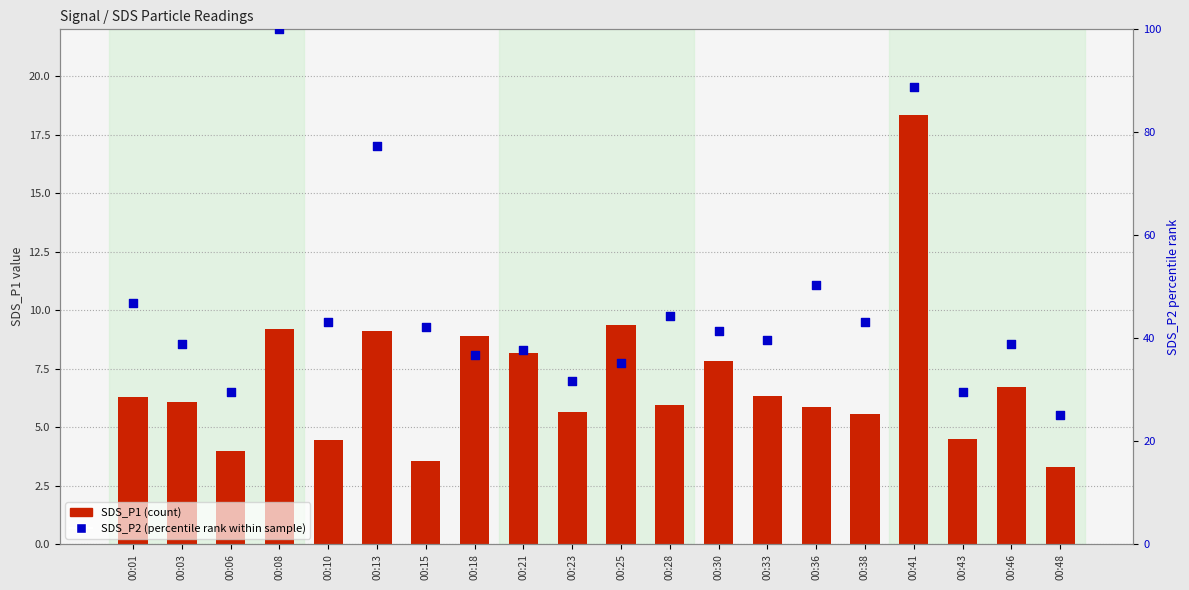

Which series has the largest total across all categories?

SDS_P2 (percentile rank)